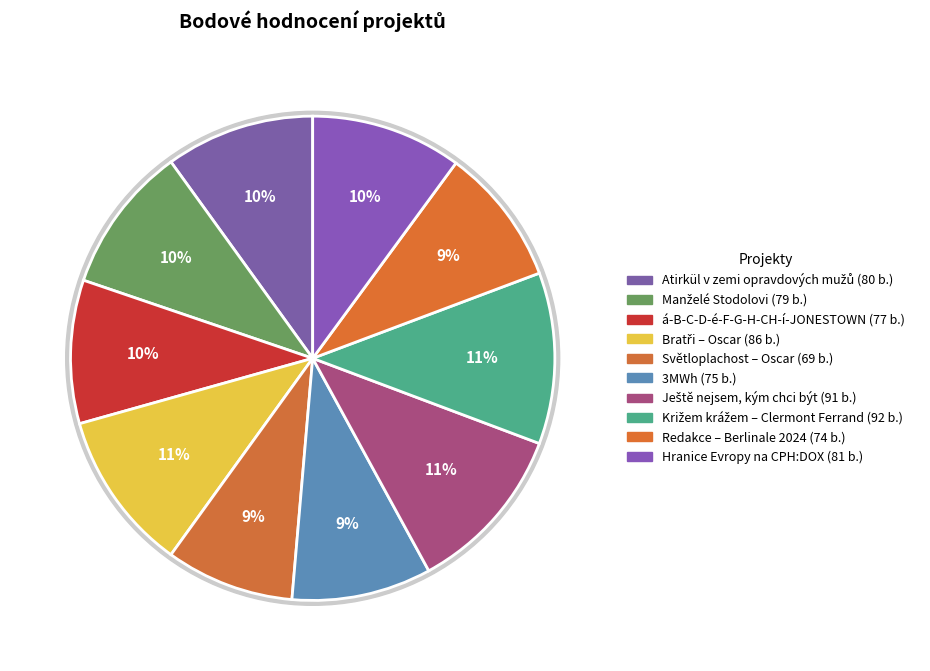

What is the largest slice in the pie chart?

Križem krážem – Clermont Ferrand 2024